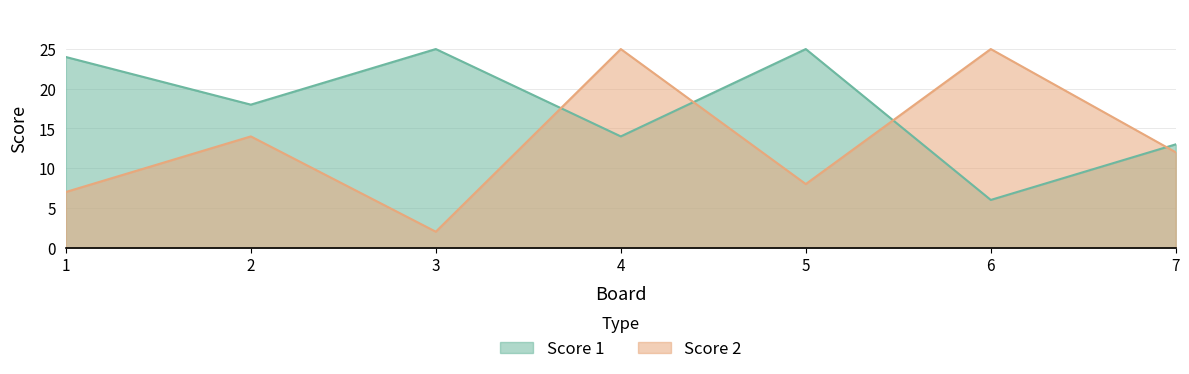

True or false: Score 2 has more than 0 points higher than both neighbors.

True